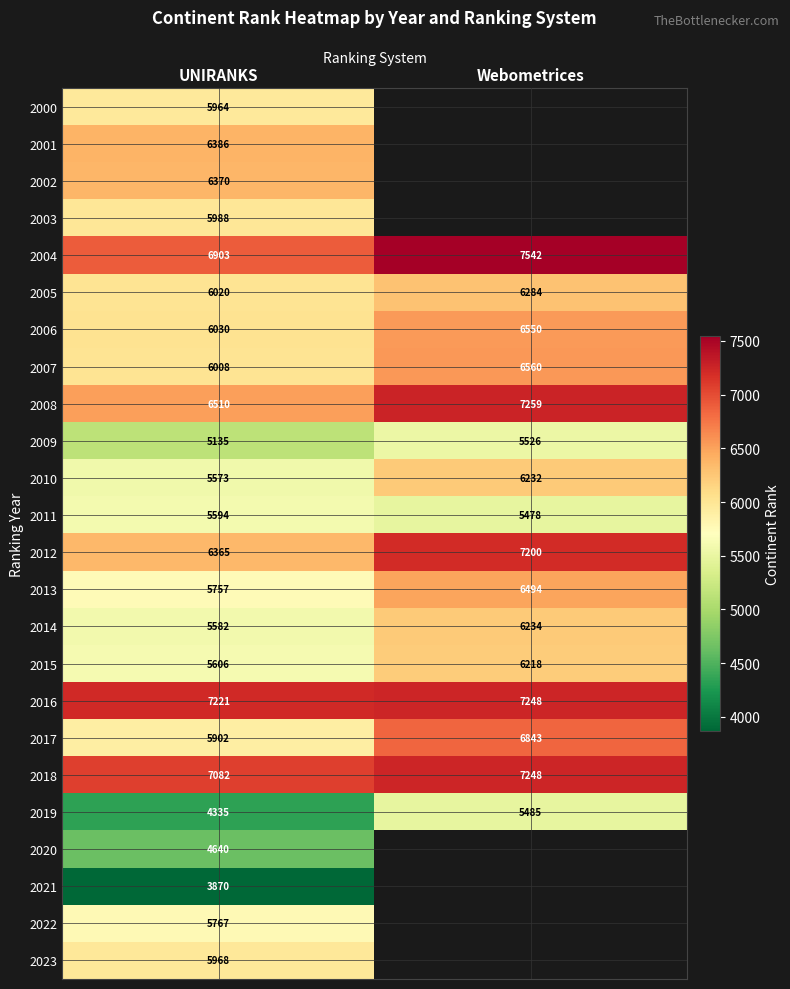

Which category has the lowest value across all series?

UNIRANKS